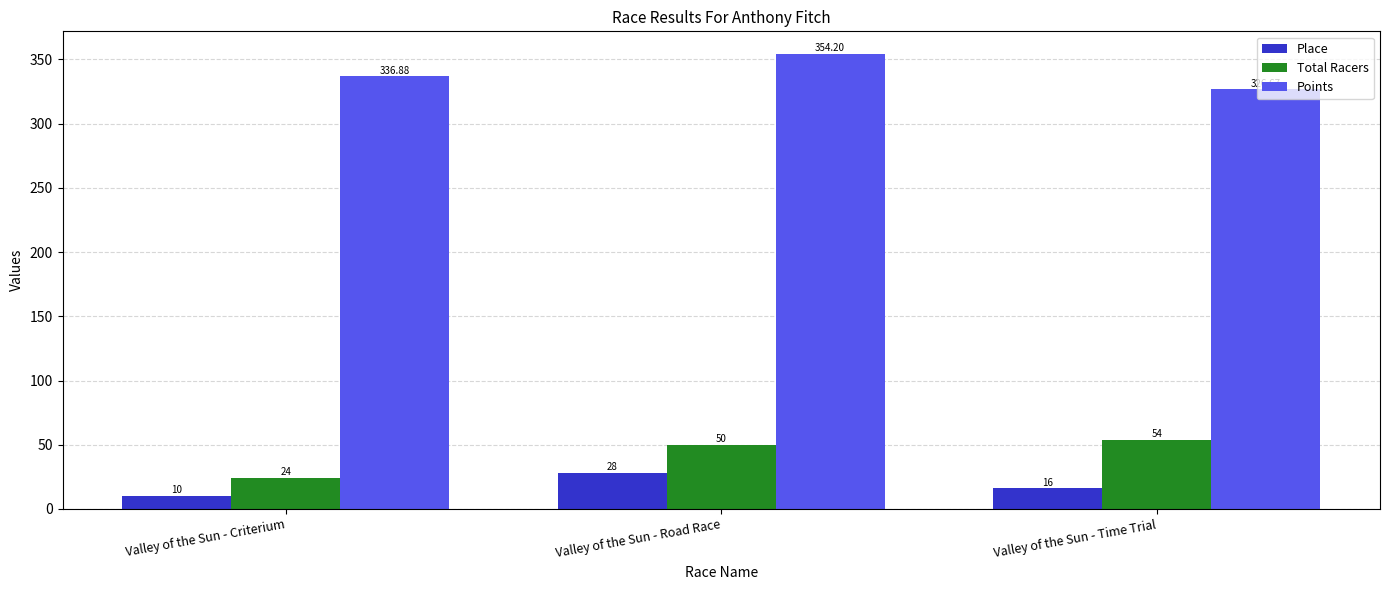

What is the sum of the Points values at Valley of the Sun - Time Trial and Valley of the Sun - Road Race?

680.9